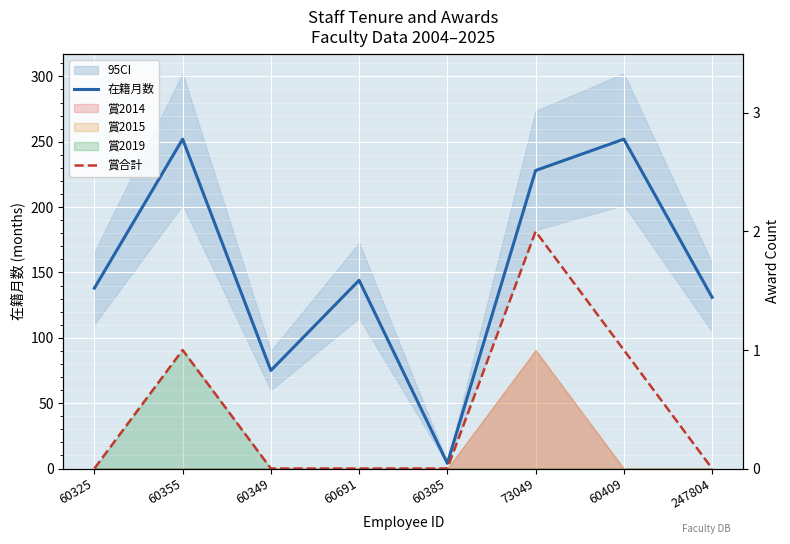

At 247804, list the series in order from smallest to largest.

賞合計, 在籍月数